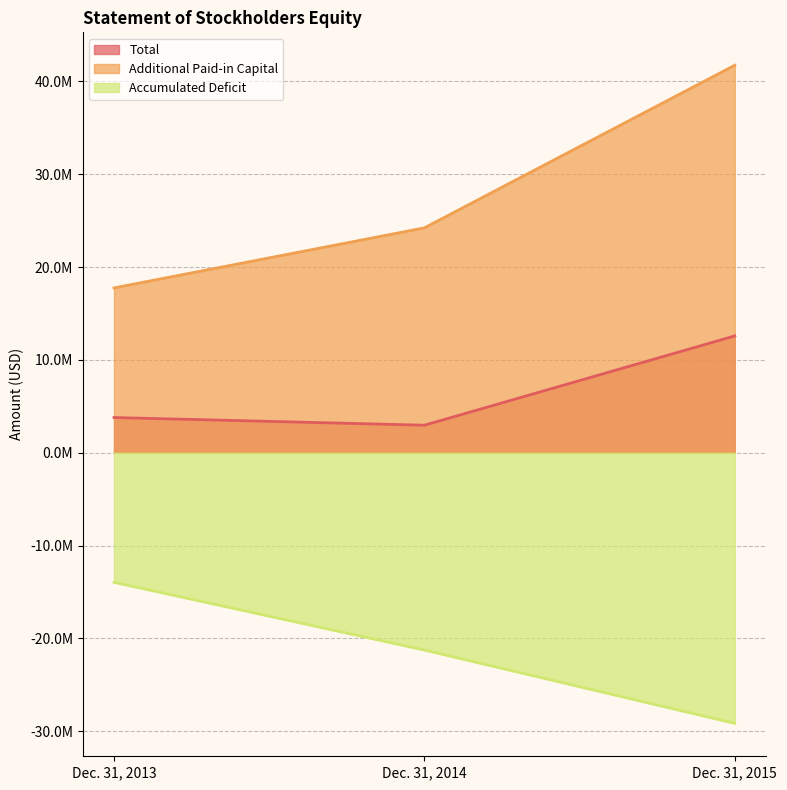

The Additional Paid-in Capital series shows 17751000 at Dec. 31, 2013. True or false?

True